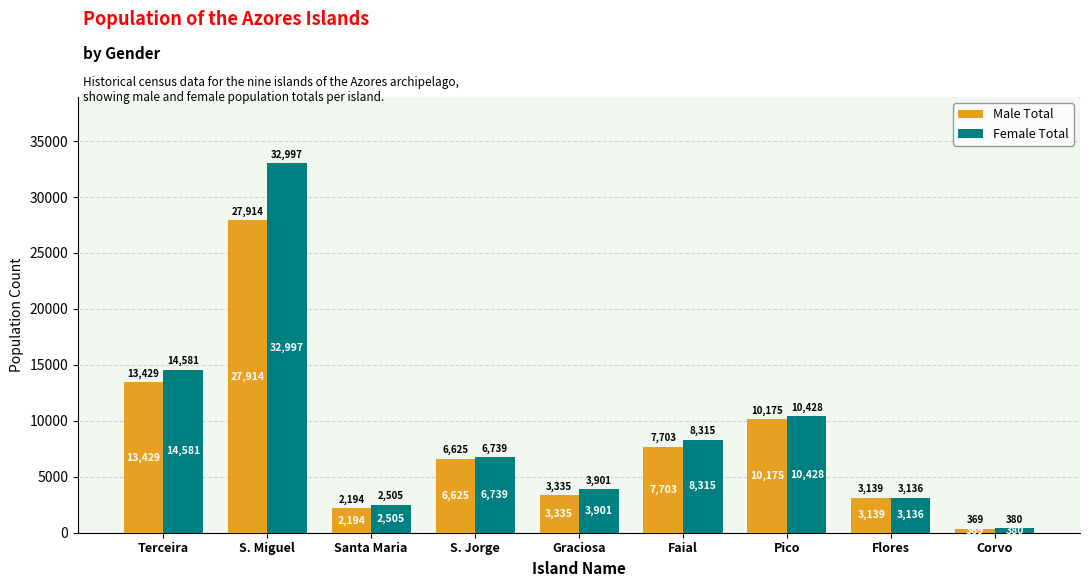

Which label corresponds to the smallest value in the chart?

Corvo